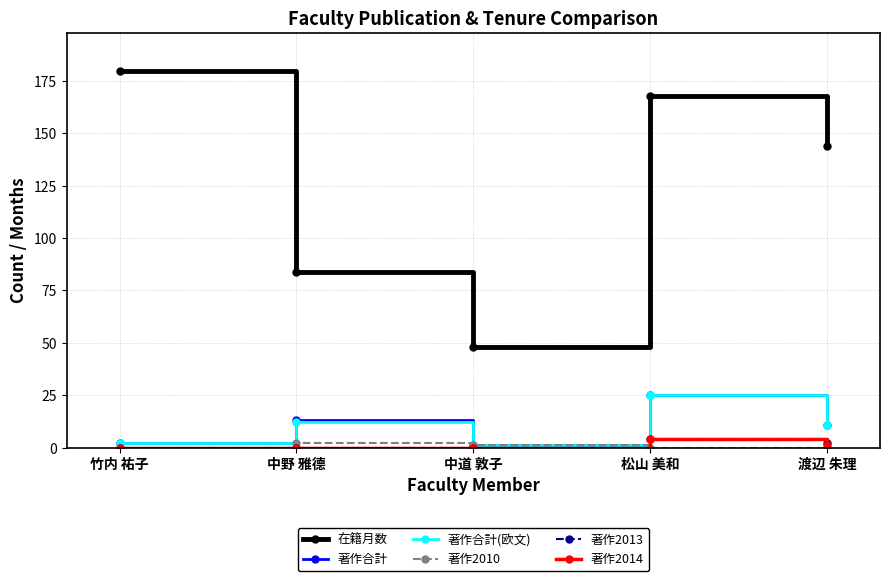

Reading left to right, extract all data points from this chart.

在籍月数: 180	84	48	168	144
著作合計: 2	13	1	25	11
著作合計(欧文): 2	12	1	25	11
著作2010: 0	2	1	0	0
著作2013: 0	0	0	4	2
著作2014: 0	0	0	4	1